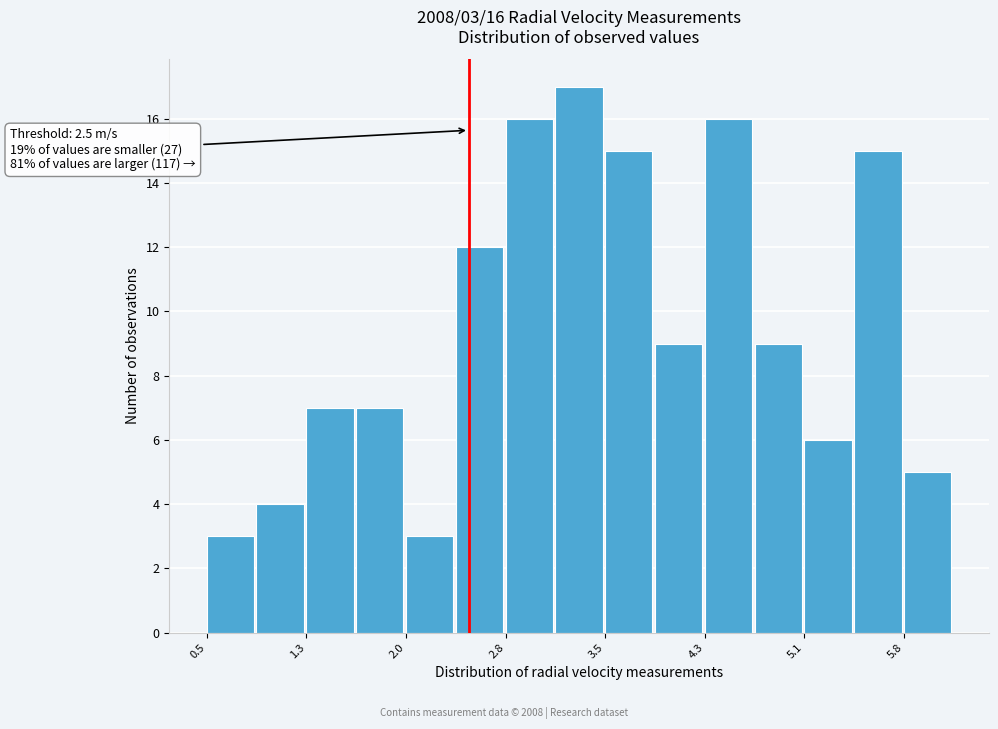

Read against the x-axis, roughly where is the centre of the tallest bar?

3.3